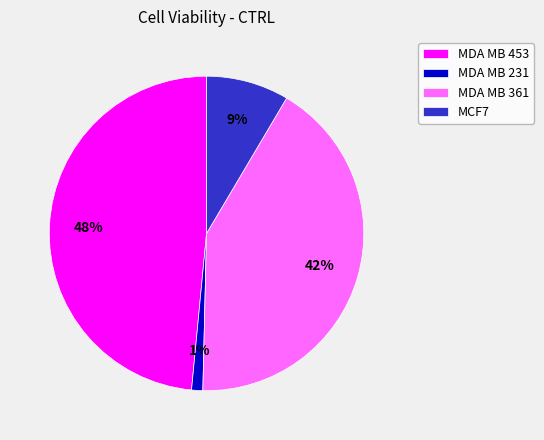

Is it true that MCF7 is 13% of the pie?

False